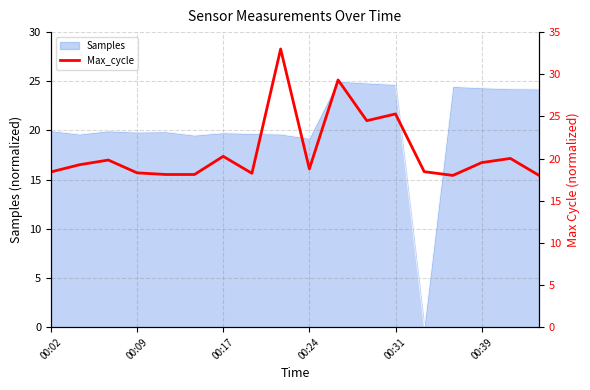

True or false: Samples has a value of 19.2 at 00:24.

True